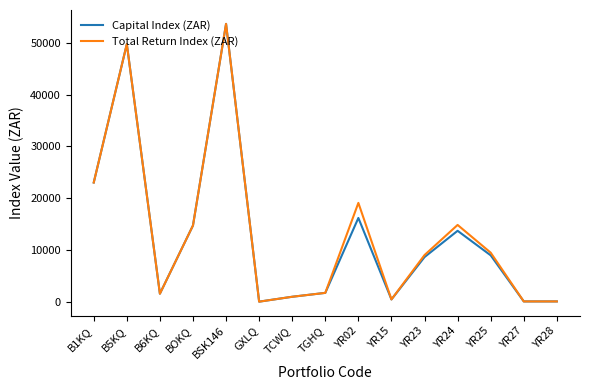

At how many categories does at least one series exceed 4965?

8